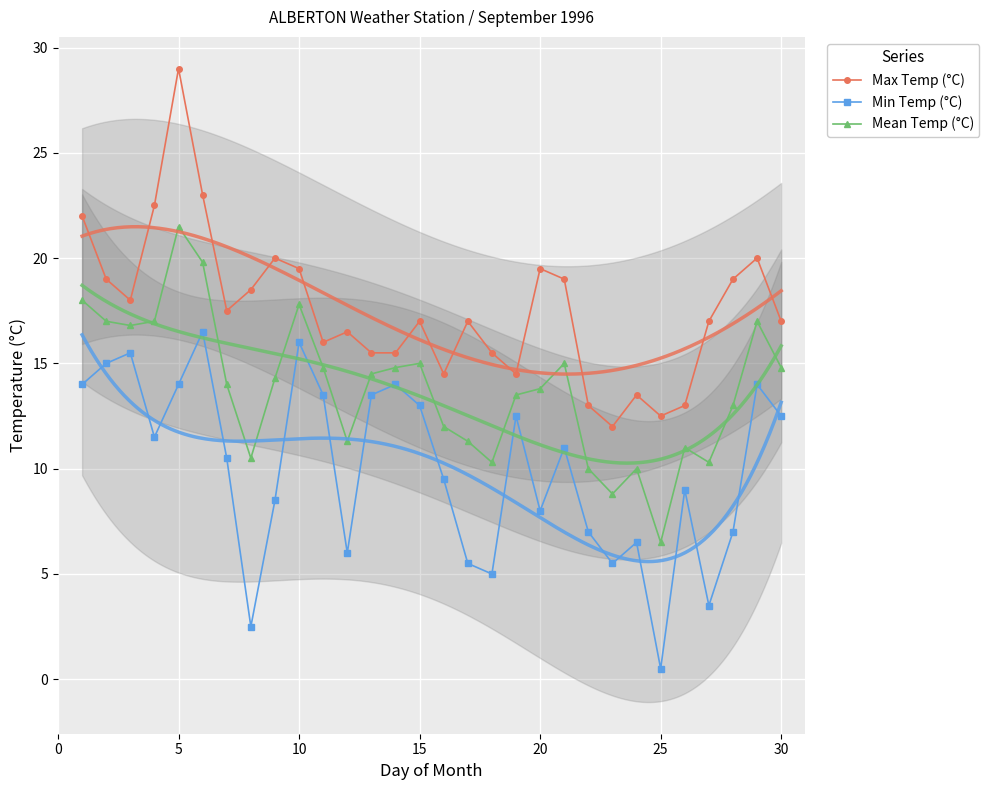

What are all the series names shown in the legend?

Max Temp (°C), Min Temp (°C), Mean Temp (°C)